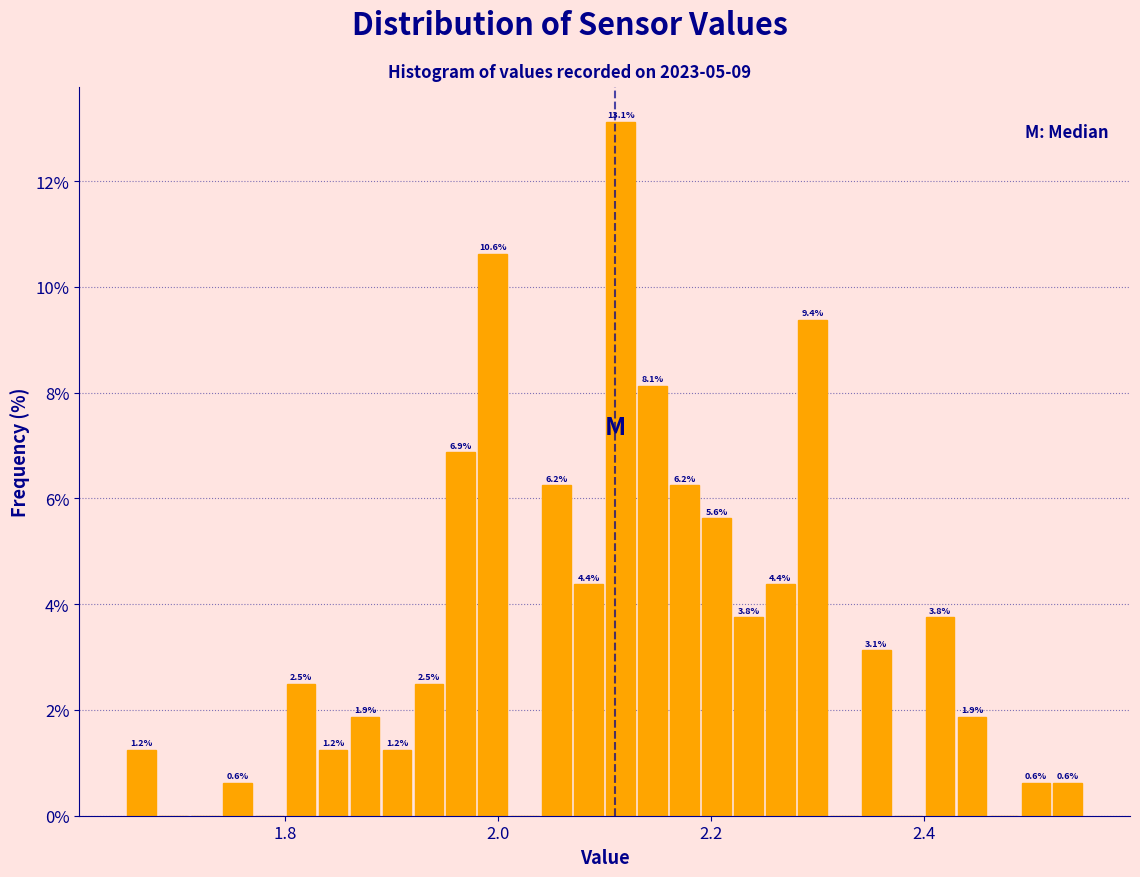

Around what value on the x-axis is the tallest bar? Give the approximate position of its centre, as read against the axis.

2.12